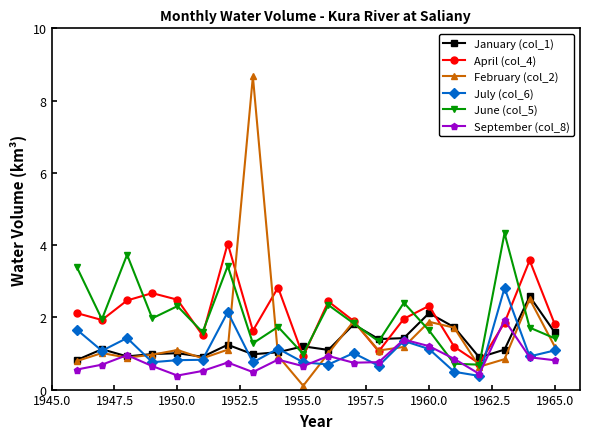

Which series ends up on top after the final intersection of April (col_4) and July (col_6)?

April (col_4)